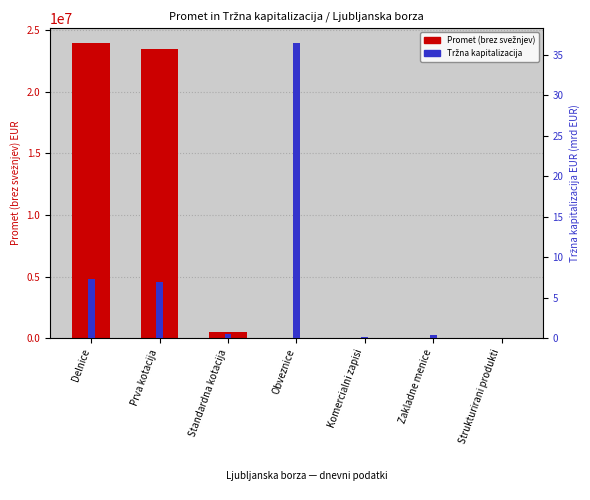

What is the difference between the maximum and second lowest values in the Tržna kapitalizacija (mrd EUR) series?

36.3